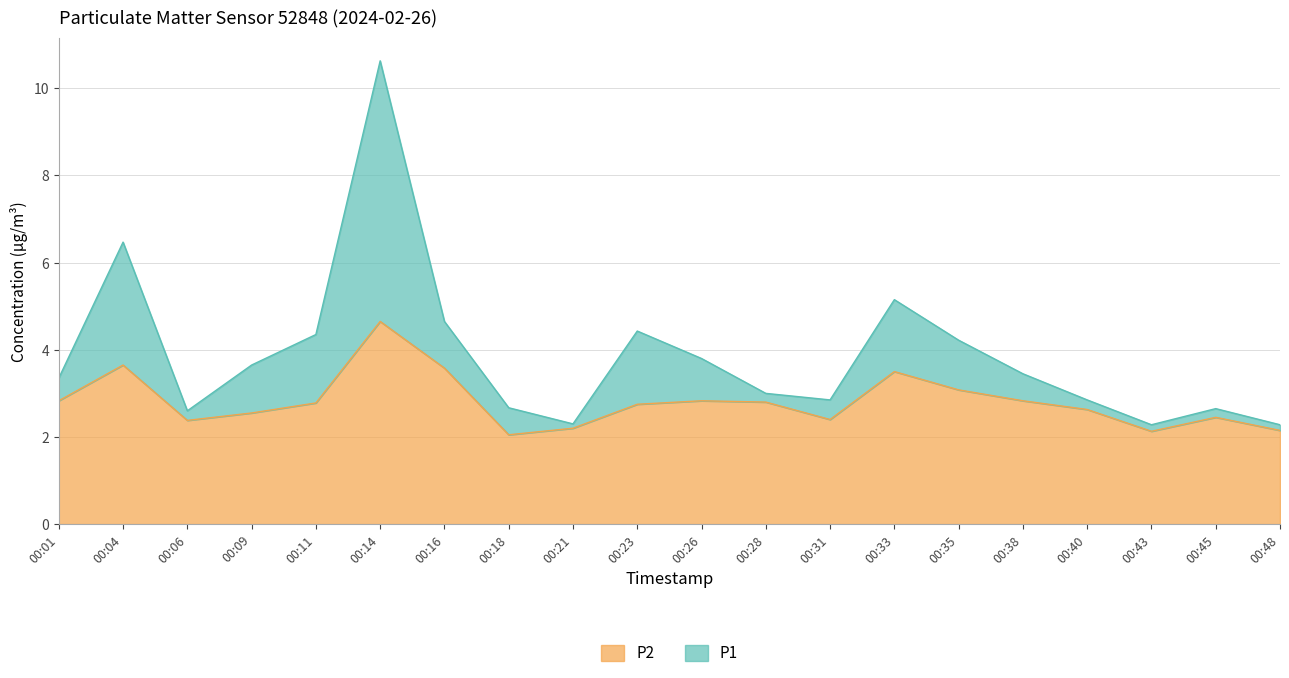

Reading right to left, extract all data points from this chart.

P1: 2.3	2.6	2.3	2.9	3.5	4.2	5.2	2.9	3.0	3.8	4.4	2.3	2.7	4.7	10.6	4.3	3.6	2.6	6.5	3.4
P2: 2.1	2.5	2.1	2.6	2.8	3.1	3.5	2.4	2.8	2.8	2.8	2.2	2.0	3.6	4.7	2.8	2.5	2.4	3.6	2.8